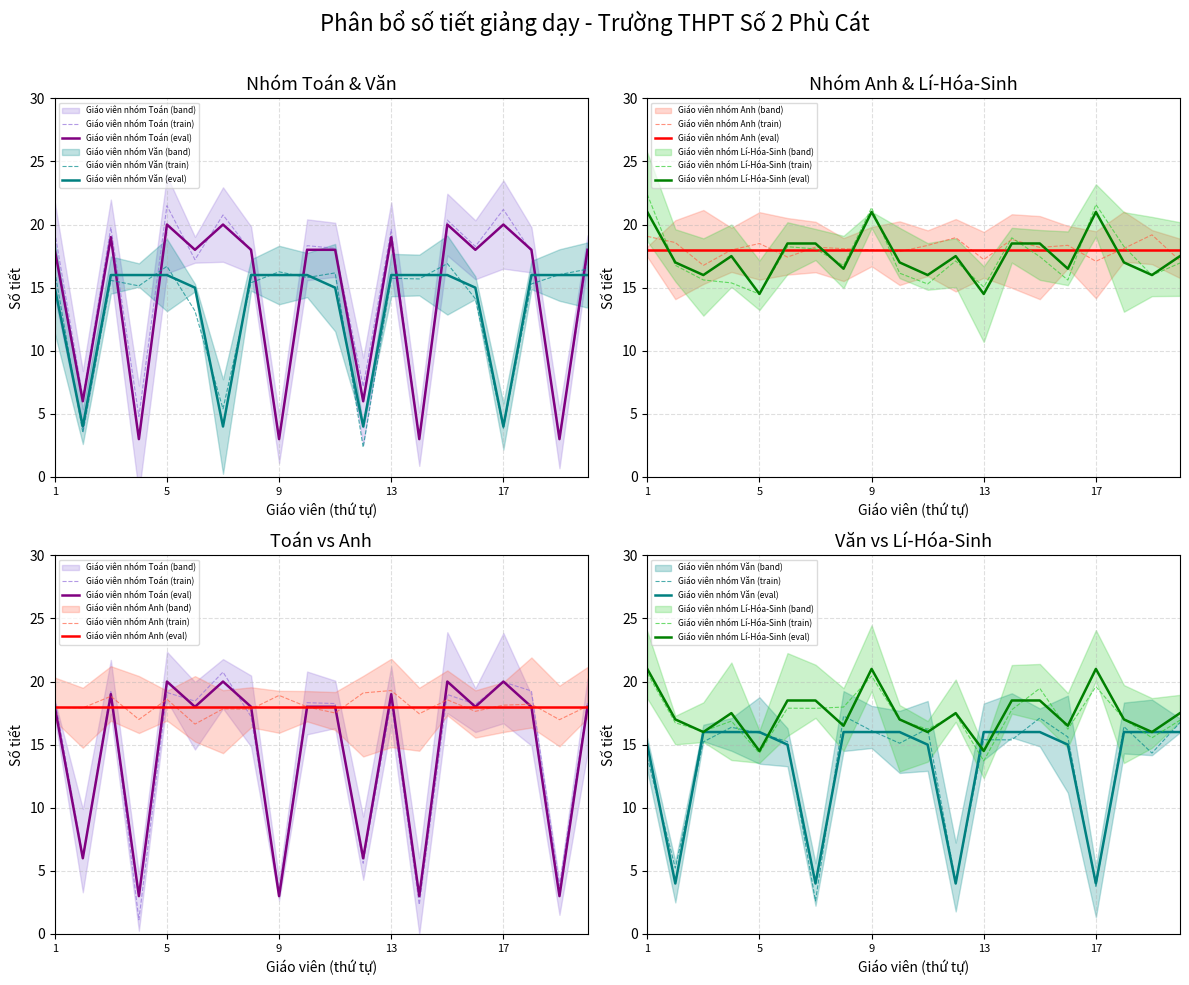

What is the average value of the Giáo viên nhóm Toán series?

14.3